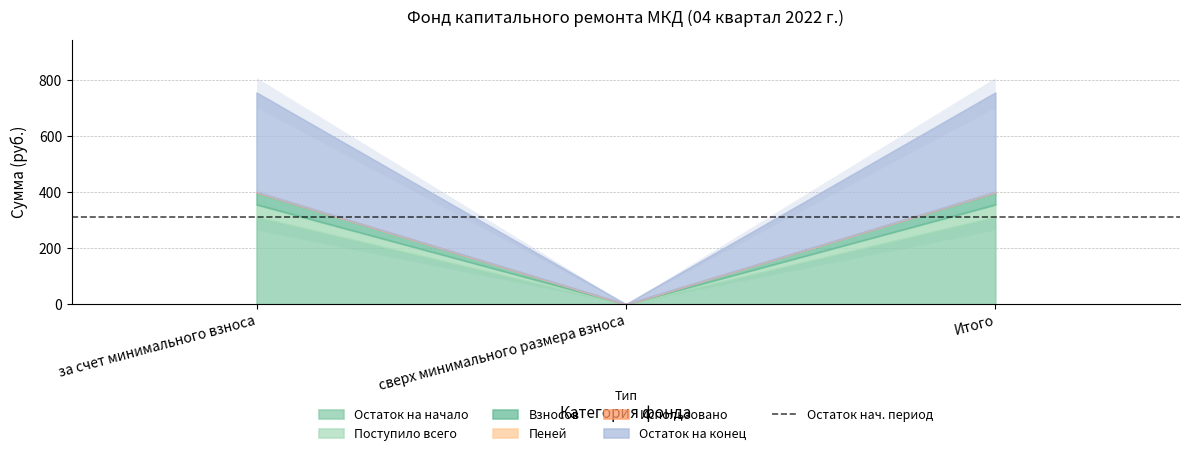

Which category has the highest value across all series?

за счет минимального взноса